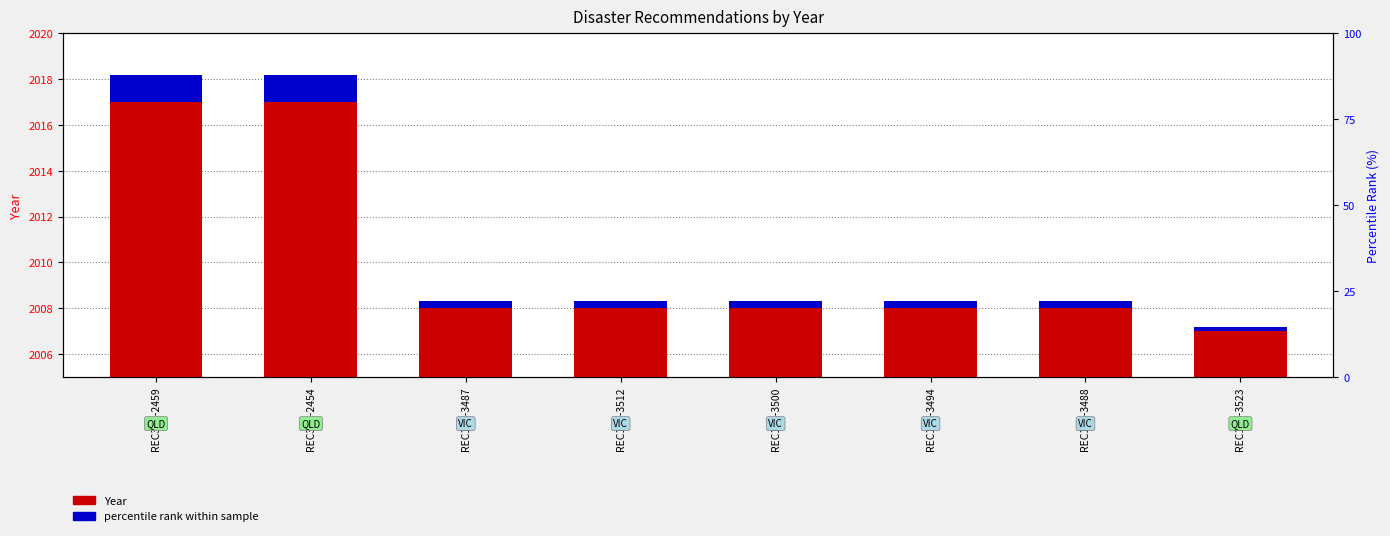

What is the label of the 7th bar from the right?

REC308-2454